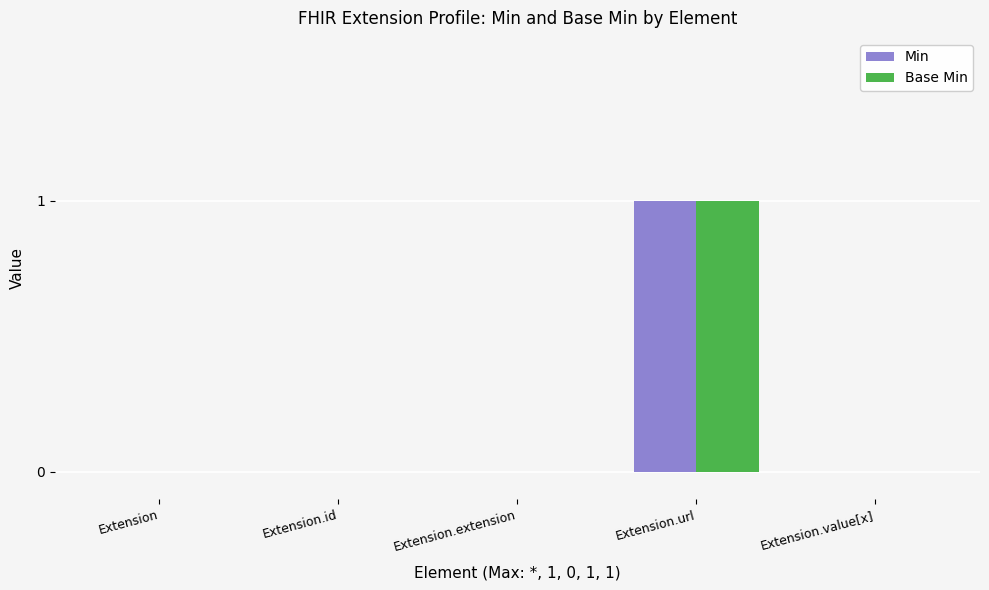

Which category has the highest value in the Min series?

Extension.url